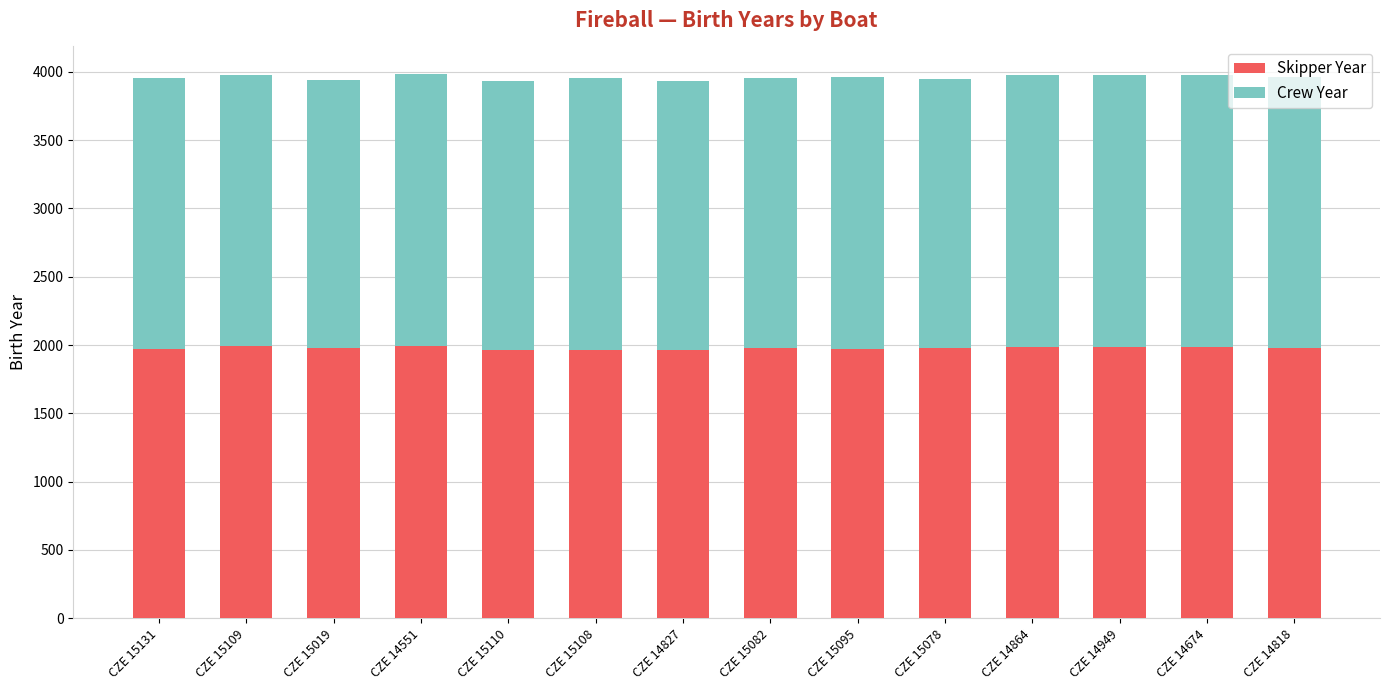

What is the highest value of the Skipper Year series?

1993